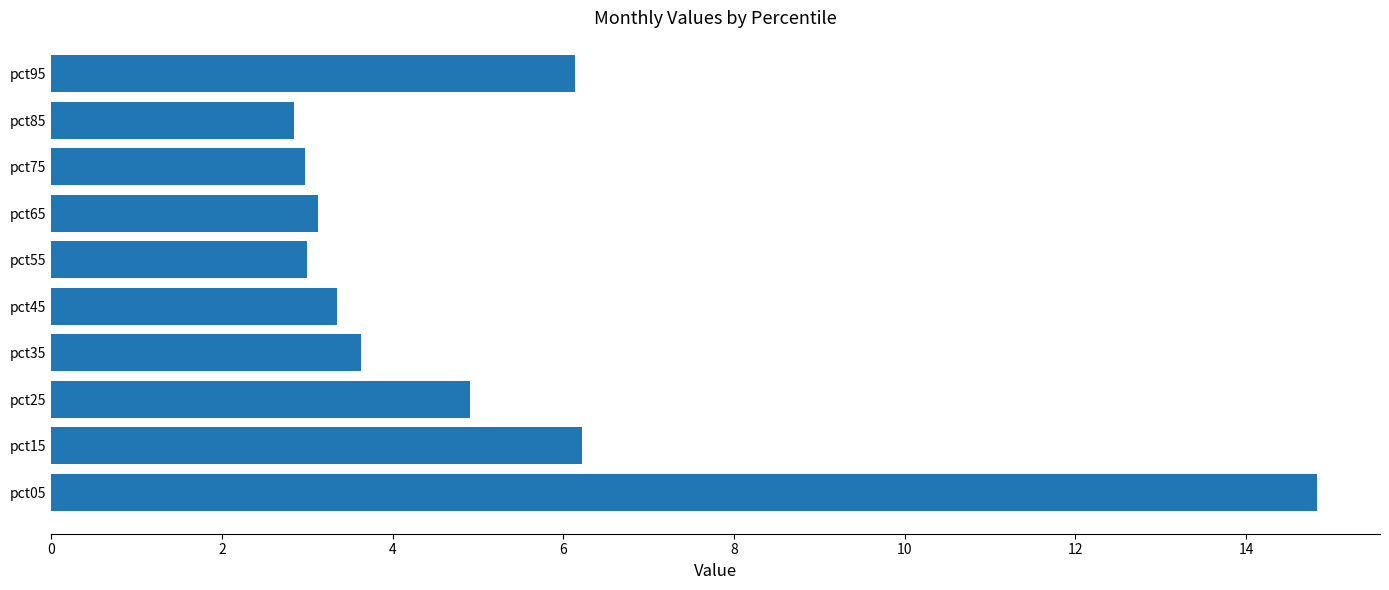

The value at pct35 is 3.6. True or false?

True